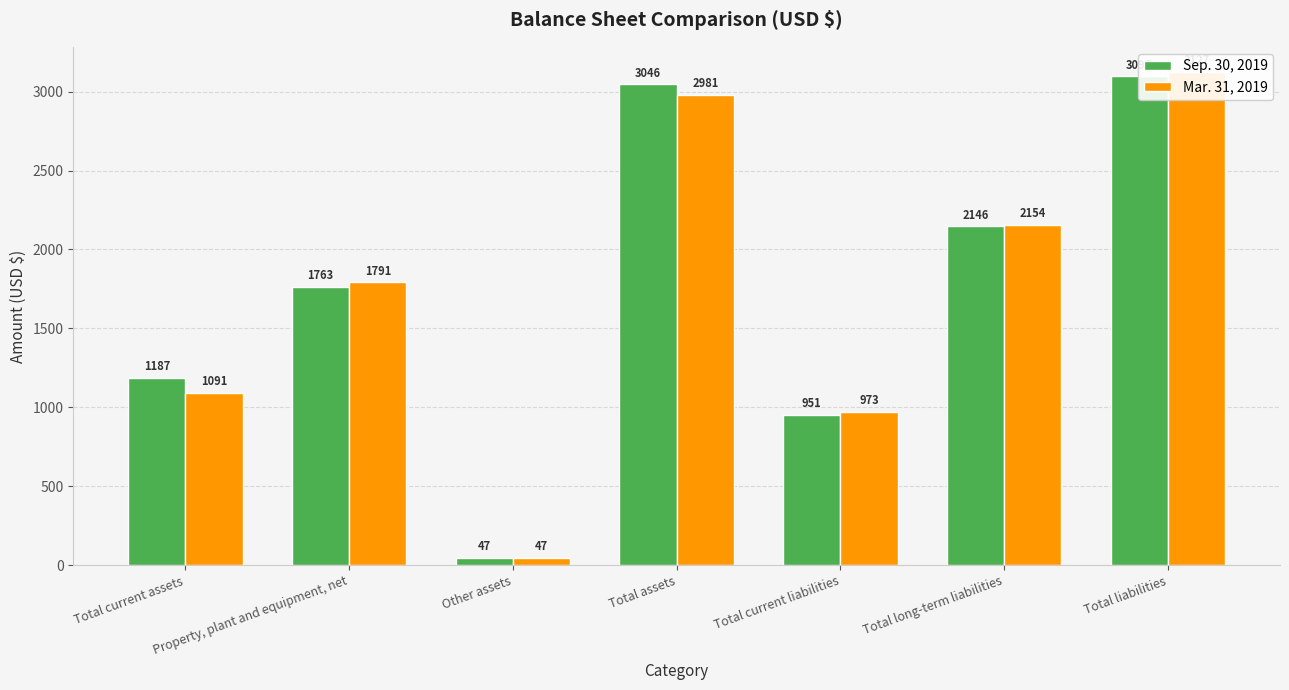

How many bars are there in total?

14